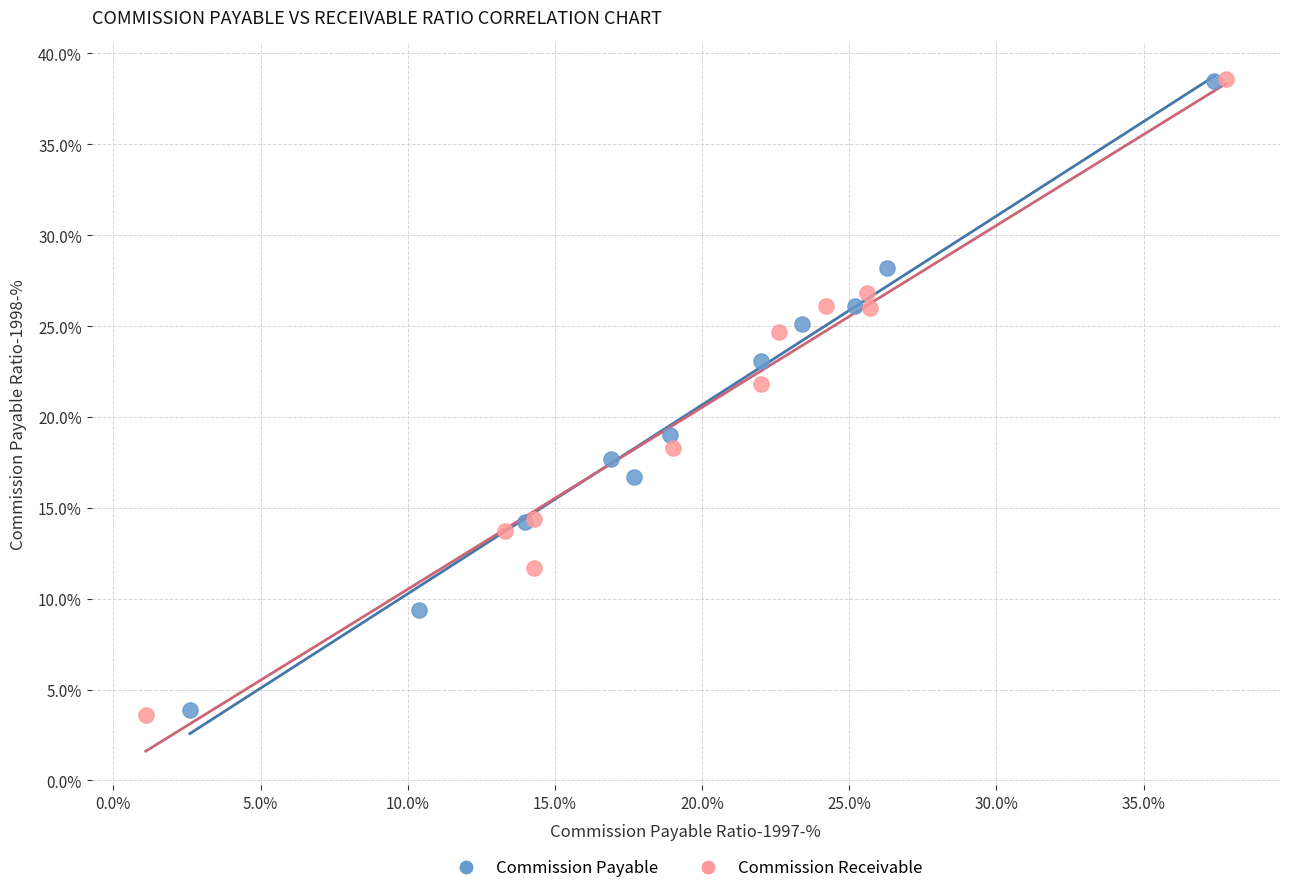

What are all the series names shown in the legend?

Commission Payable, Commission Receivable